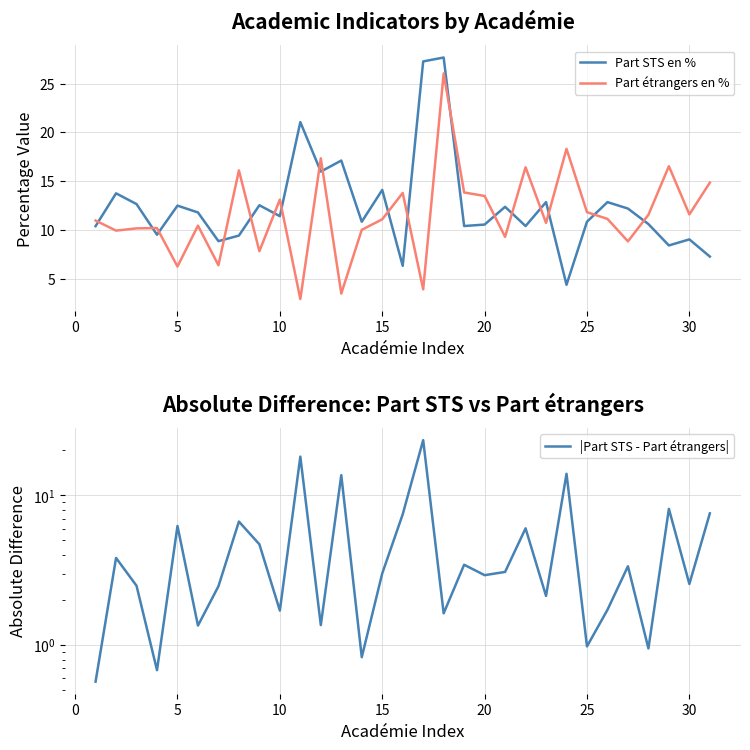

Reading right to left, extract all data points from this chart.

Part STS en %: 7.3	9.0	8.4	10.6	12.2	12.8	10.8	4.4	12.8	10.4	12.4	10.6	10.4	27.7	27.3	6.3	14.1	10.8	17.1	16.0	21.1	11.4	12.5	9.4	8.8	11.8	12.5	9.5	12.7	13.8	10.4
Part étrangers en %: 14.8	11.6	16.5	11.6	8.8	11.1	11.8	18.3	10.7	16.4	9.3	13.5	13.8	26.0	3.9	13.8	11.1	10.0	3.5	17.3	2.9	13.1	7.8	16.1	6.4	10.4	6.2	10.2	10.2	9.9	11.0
|Part STS - Part étrangers|: 7.6	2.6	8.1	1.0	3.4	1.7	1.0	13.9	2.1	6.0	3.1	2.9	3.4	1.6	23.4	7.5	3.0	0.8	13.6	1.4	18.1	1.7	4.7	6.7	2.5	1.3	6.2	0.7	2.5	3.8	0.6